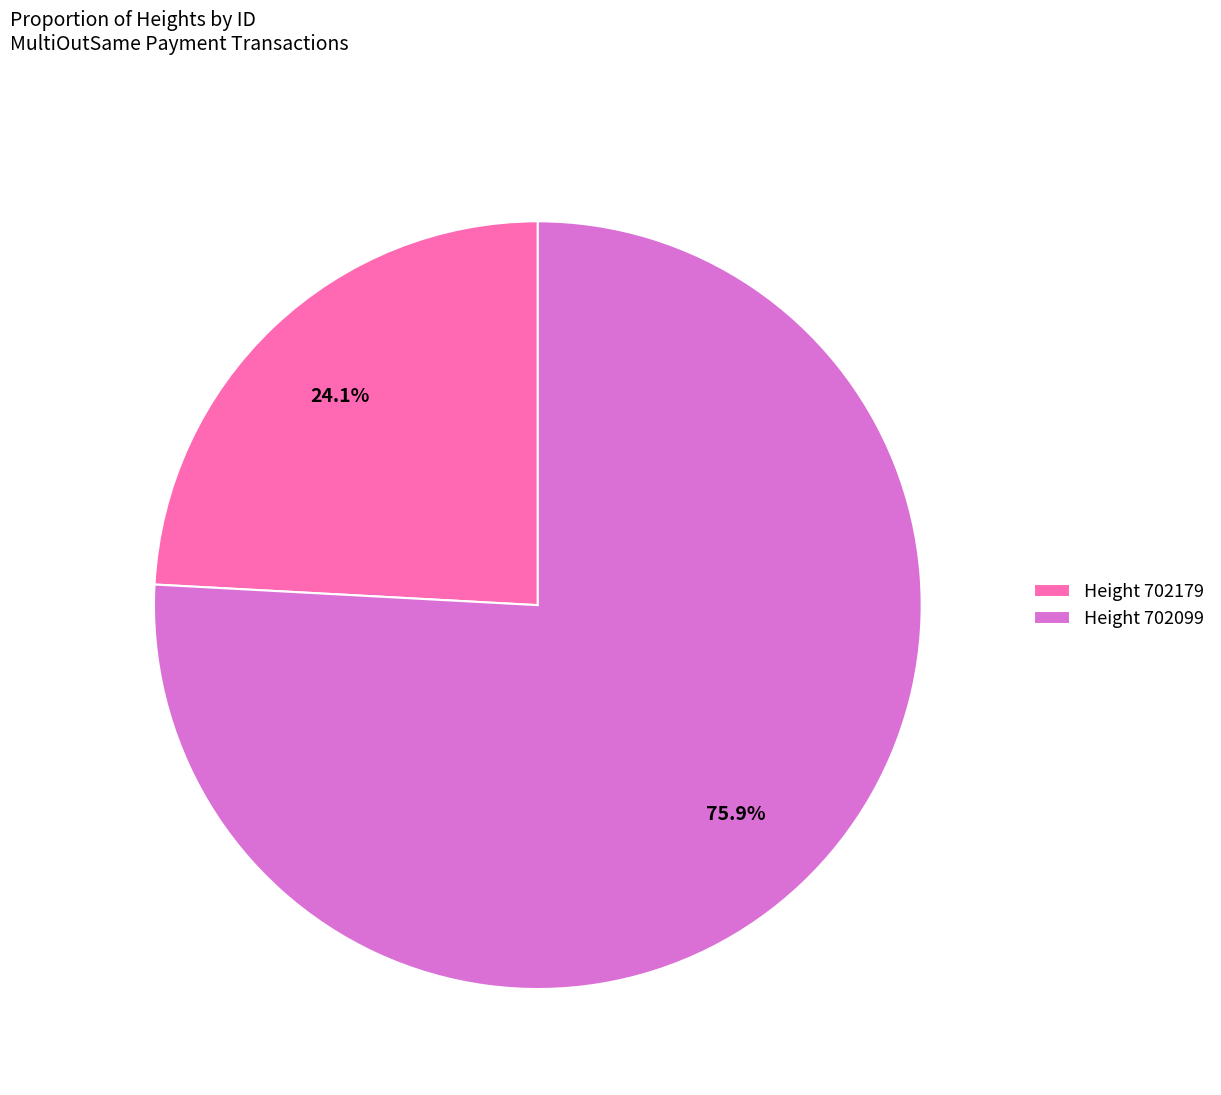

Rank the categories by value from highest to lowest.

Height 702099, Height 702179